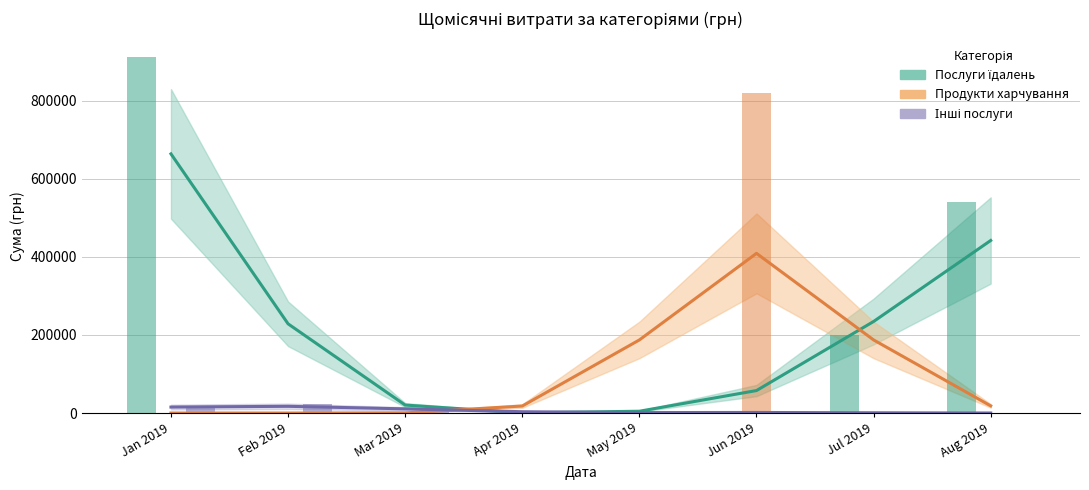

What is the approximate value of Послуги їдалень at Apr 2019?

490.5